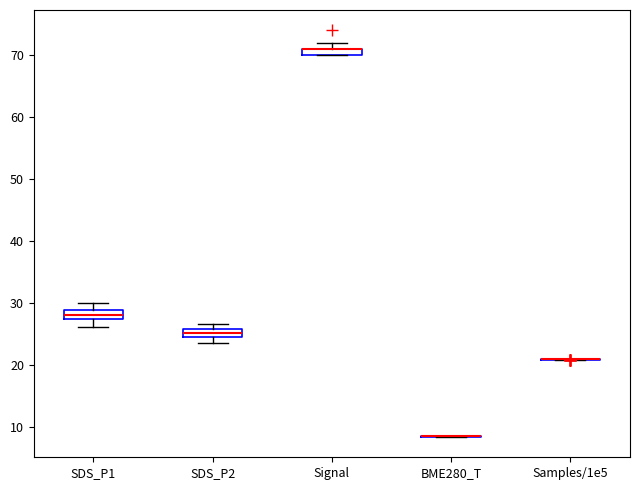

Where is the upper edge of the box for Signal on the y-axis? The values are not printed on the chart, so give them approximately, as read against the axis.

71